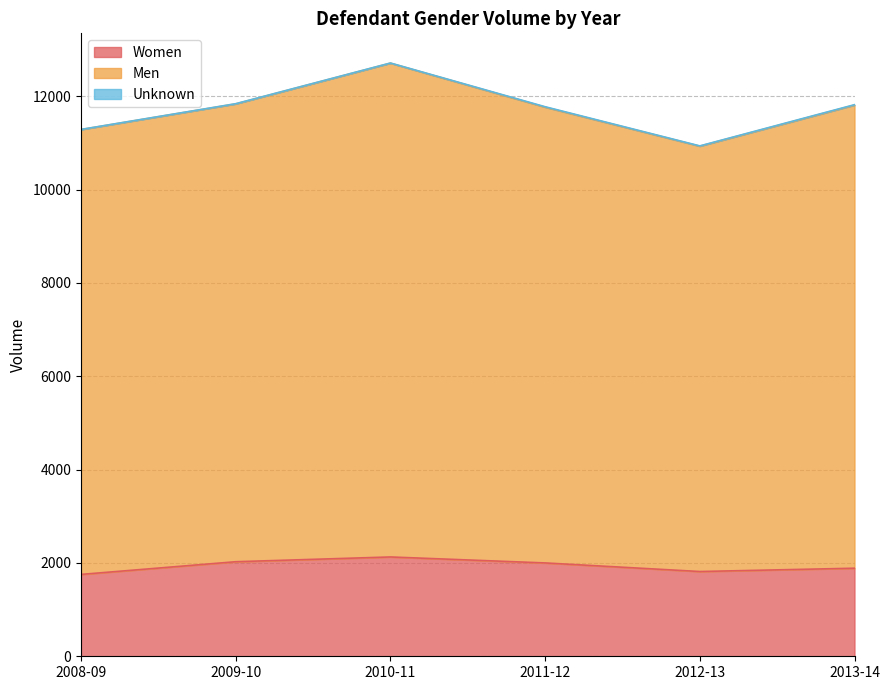

What is the difference between the maximum and minimum values in the Women series?

374